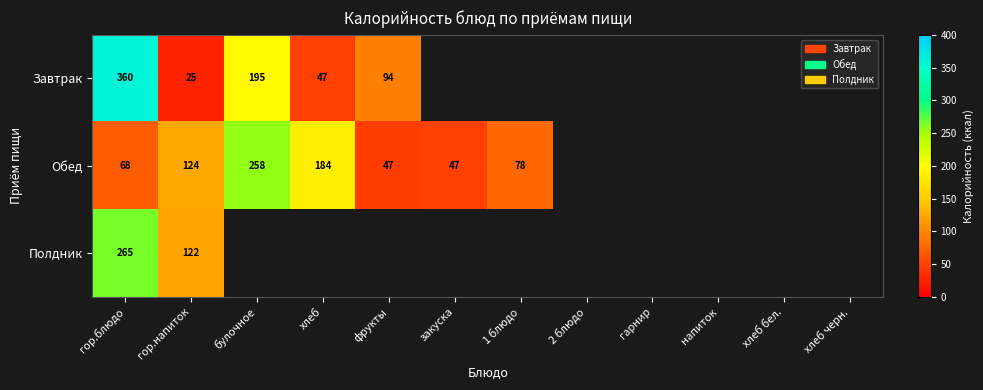

The value of Завтрак at гор.блюдо is 641.5. True or false?

False